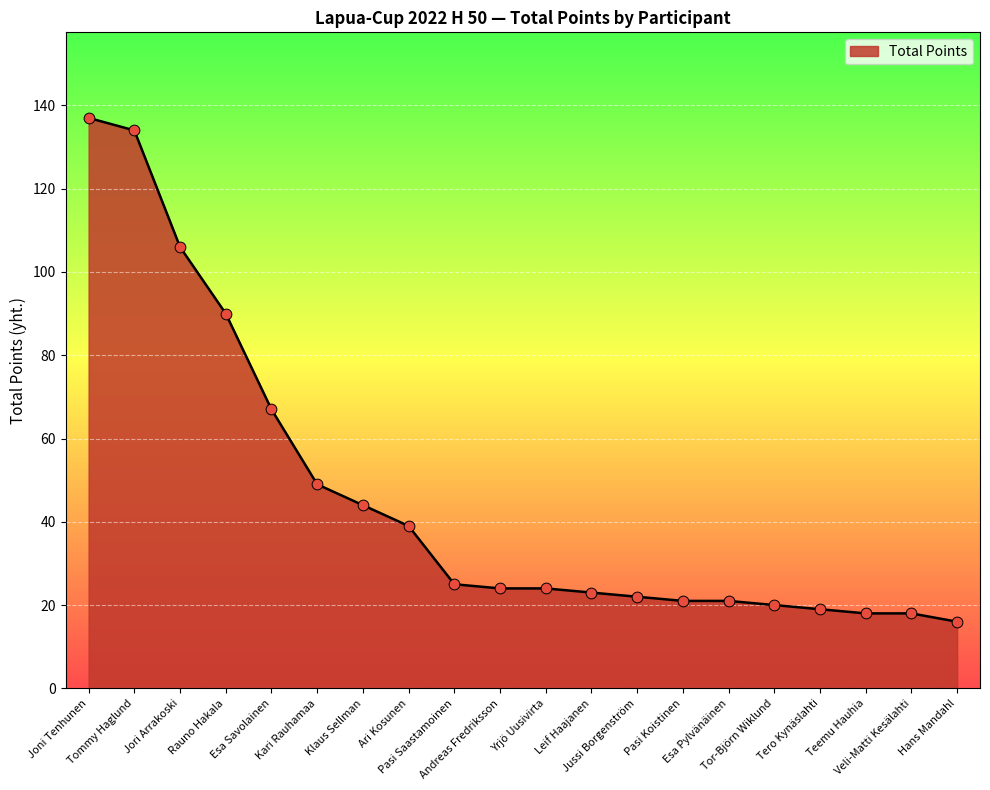

What is the ratio of the value at Teemu Hauhia to the value at Esa Savolainen?

0.3